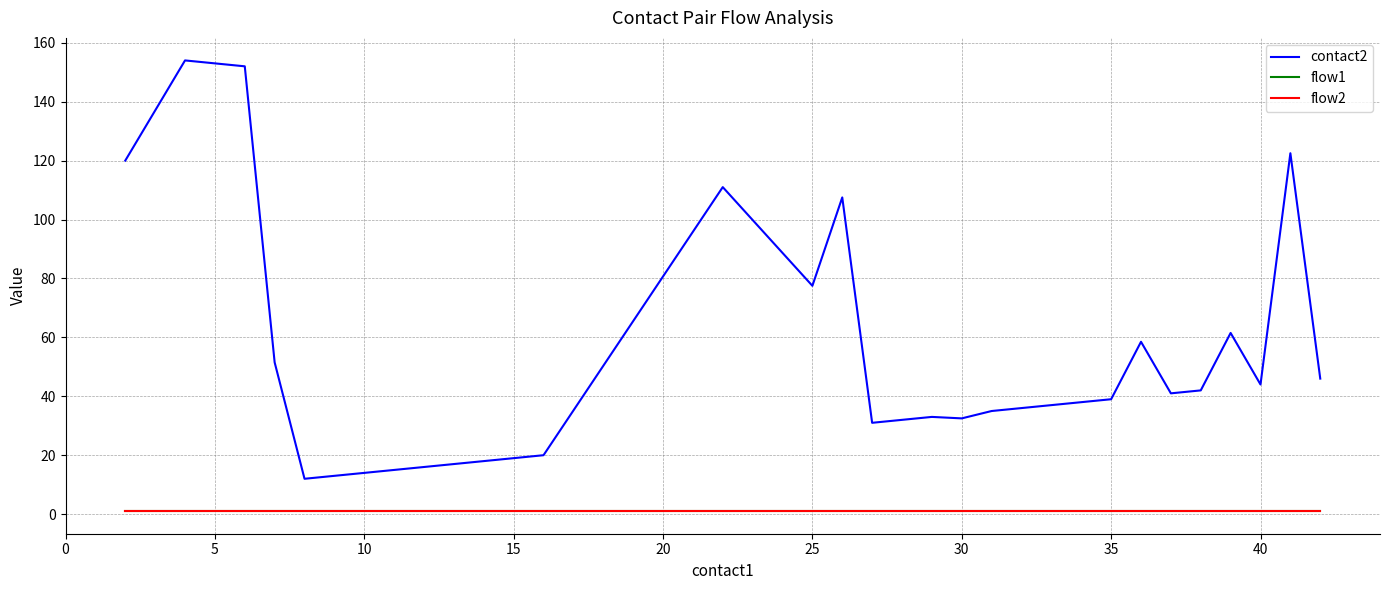

What is the difference between the maximum and second lowest values in the contact2 series?

141.0